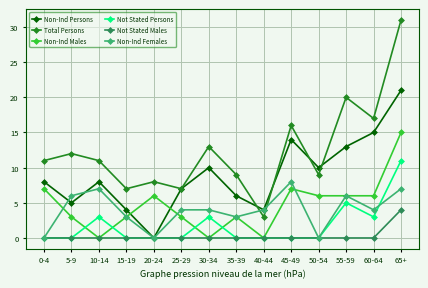

Reading left to right, list all the values displayed in this chart.

Non-Ind Persons: 8	5	8	4	0	7	10	6	4	14	10	13	15	21
Total Persons: 11	12	11	7	8	7	13	9	3	16	9	20	17	31
Non-Ind Males: 7	3	0	3	6	3	0	3	0	7	6	6	6	15
Not Stated Persons: 0	0	3	0	0	0	3	0	0	0	0	5	3	11
Not Stated Males: 0	0	0	0	0	0	0	0	0	0	0	0	0	4
Non-Ind Females: 0	6	7	3	0	4	4	3	4	8	0	6	4	7